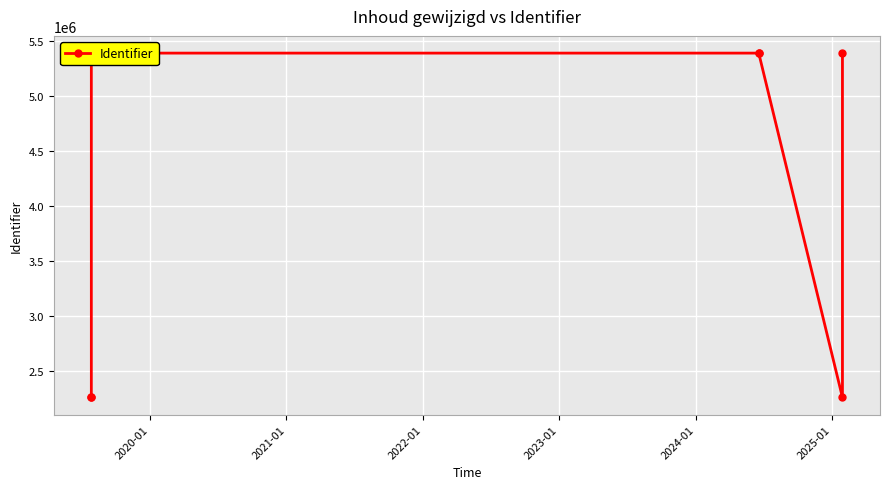

Between 2020-01 and 2024-01, which is larger?

2024-01